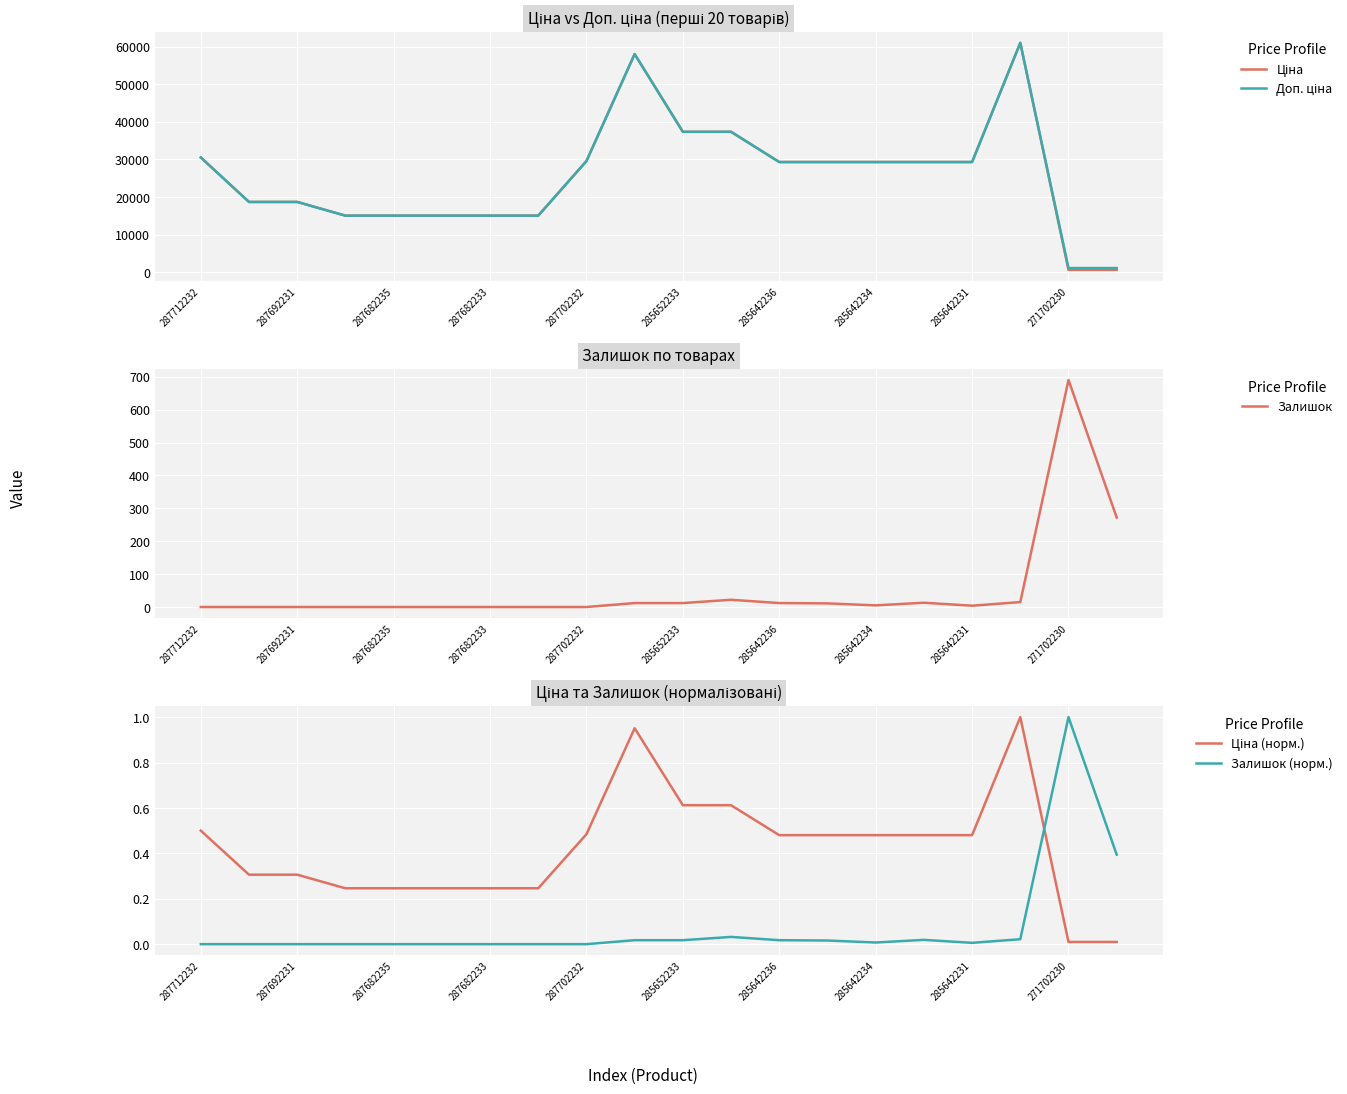

Count the number of data series in this chart.

5